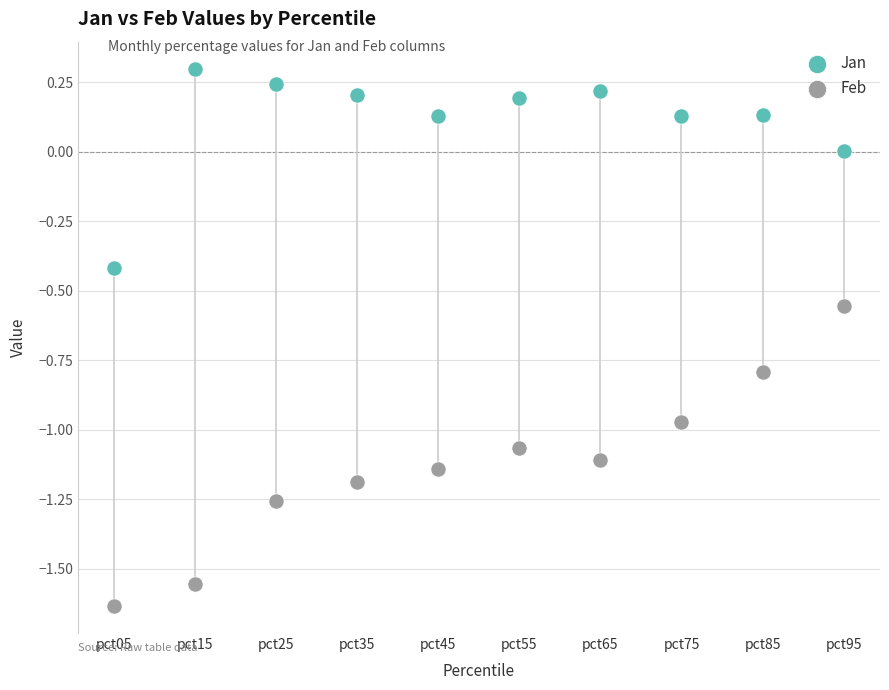

Which series has the largest Y range (max minus min)?

Feb